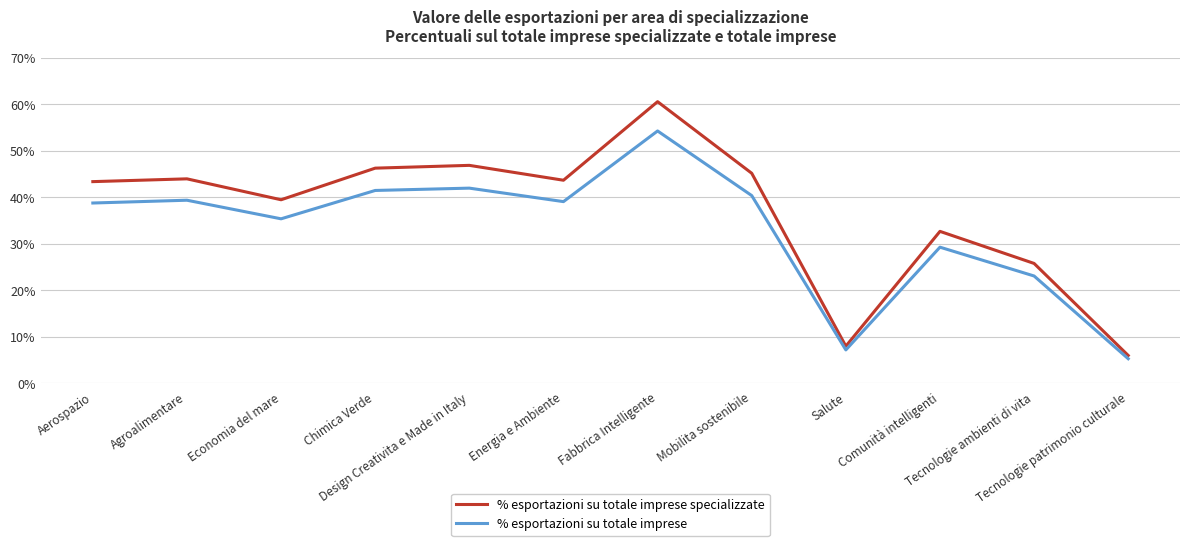

Which series has the largest total across all categories?

% esportazioni su totale imprese specializzate